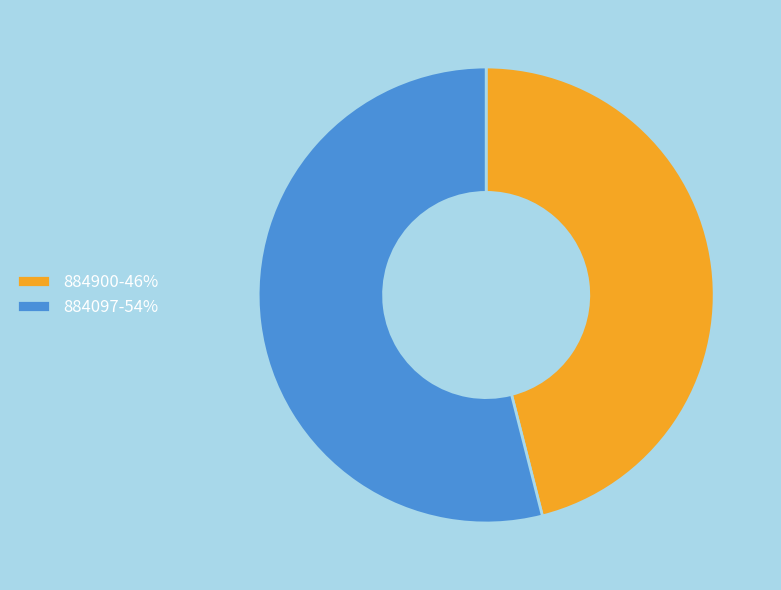

Is there any slice that represents more than half of the pie?

Yes